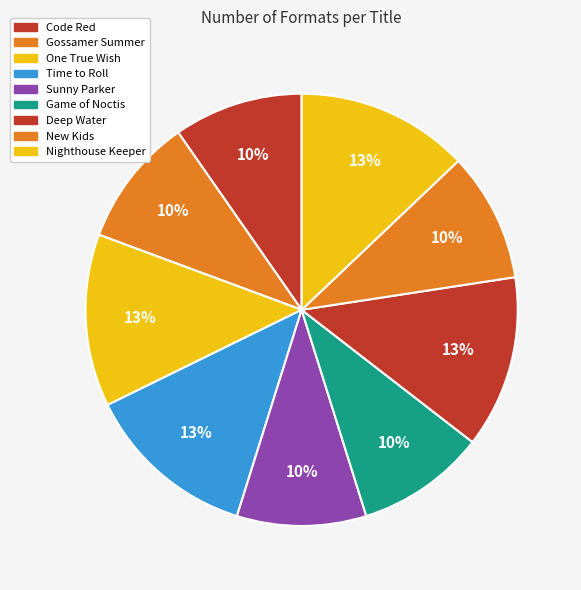

Which slice is the smallest?

Code Red